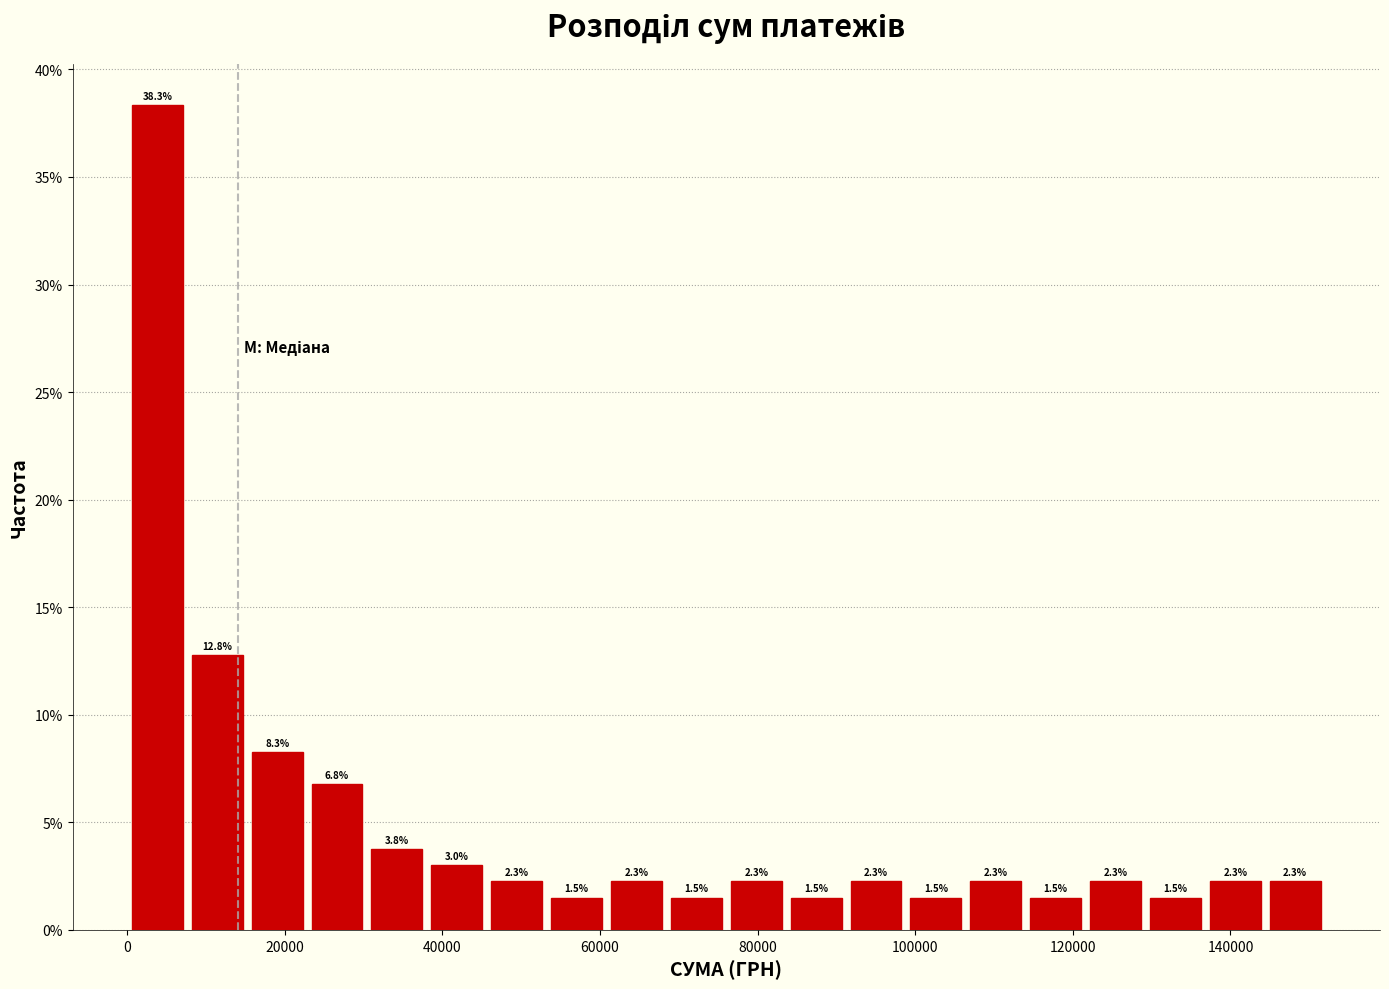

Around what value on the x-axis is the tallest bar? Give the approximate position of its centre, as read against the axis.

4000